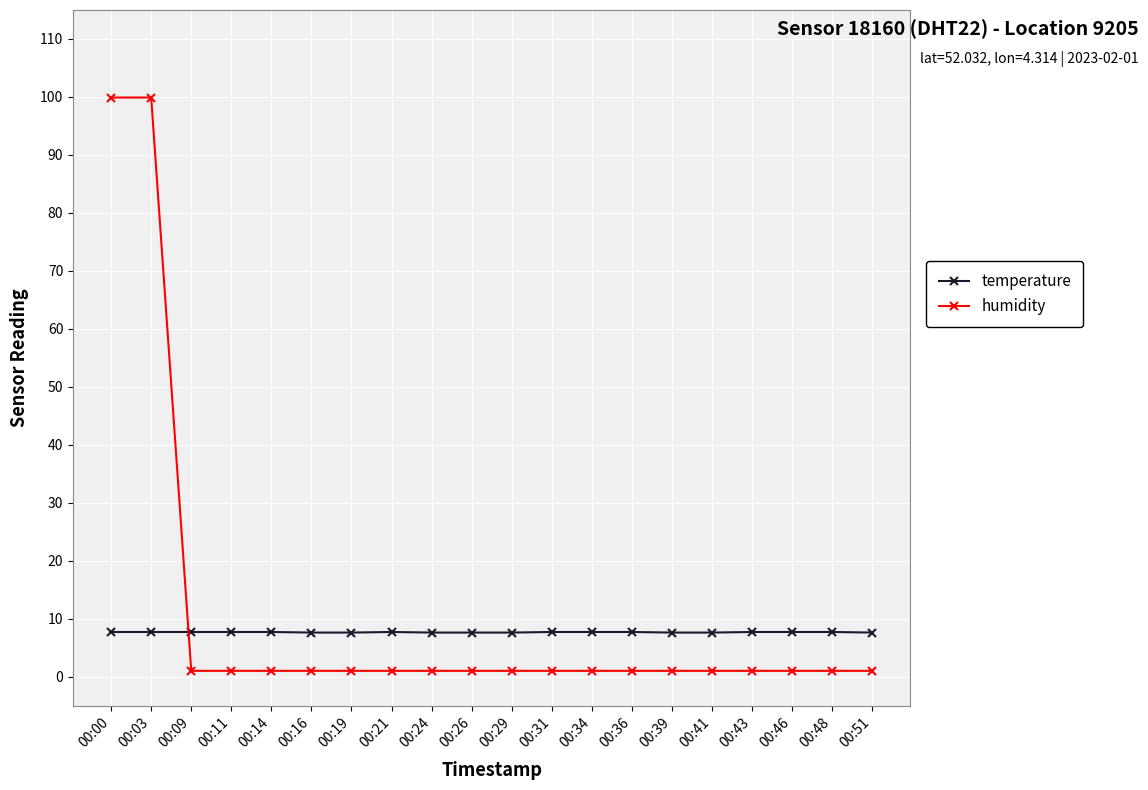

The value of temperature at 00:19 is 7.6. True or false?

True